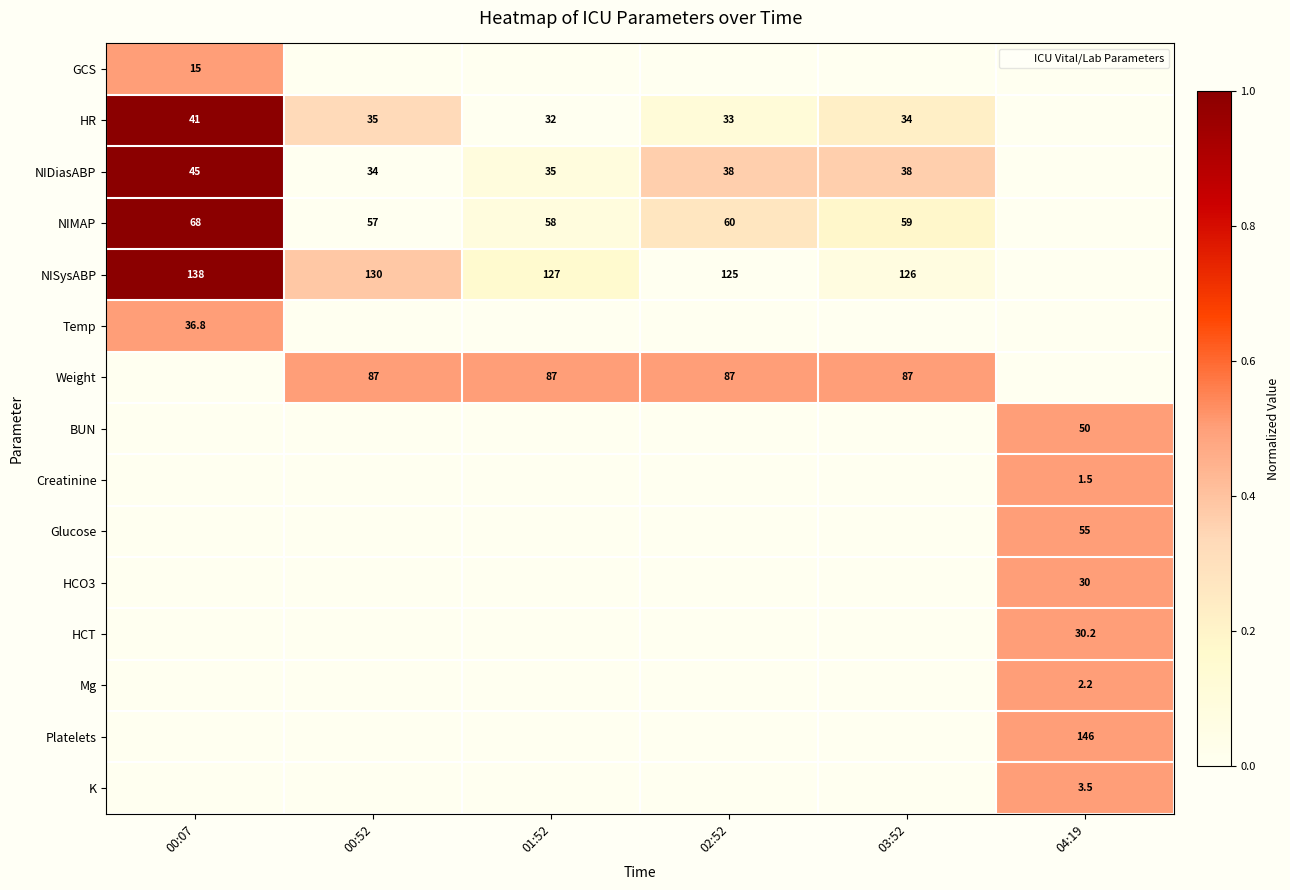

Is it true that NISysABP equals 0.3 at 01:52?

False